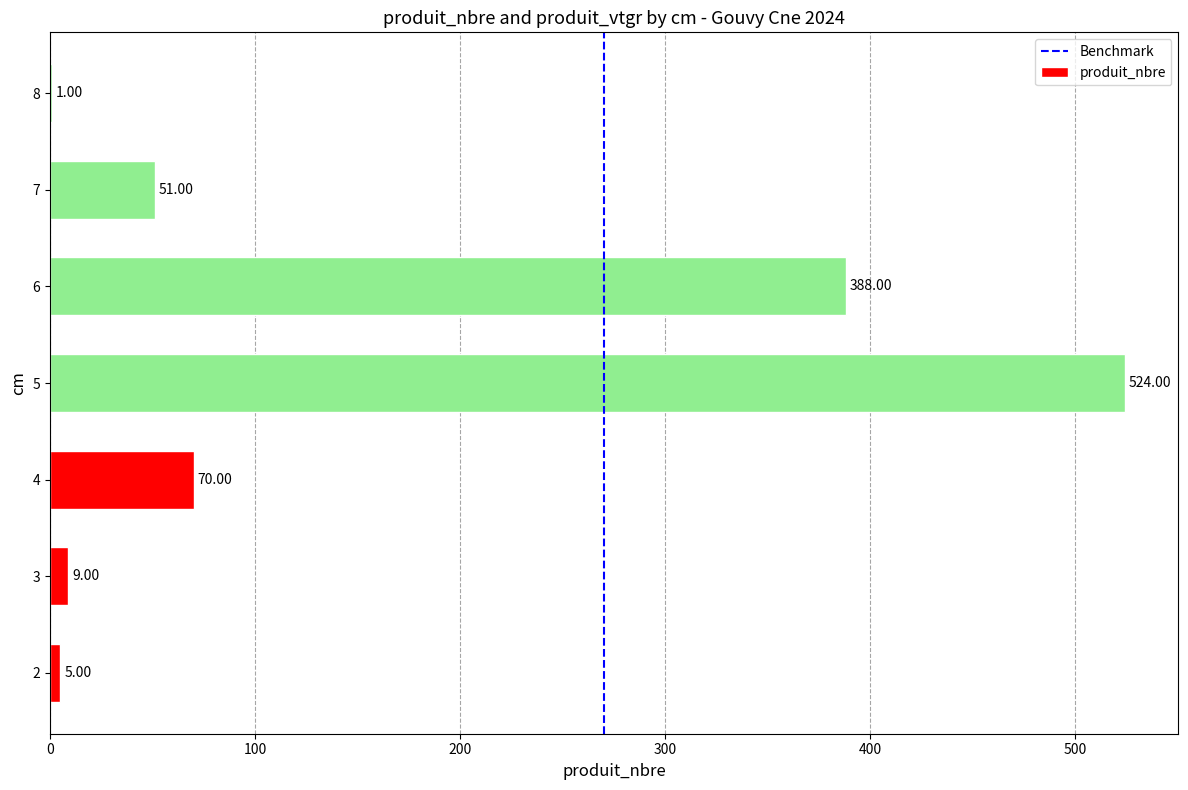

Read the value at 4.

70